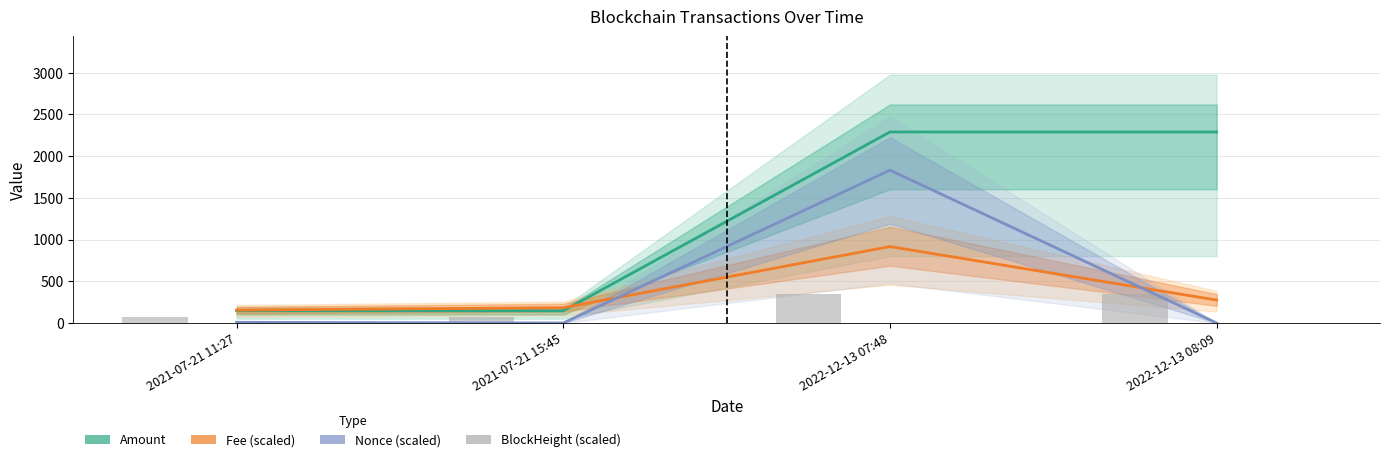

What are all the series names shown in the legend?

Amount, Fee (scaled), Nonce (scaled), BlockHeight (scaled)